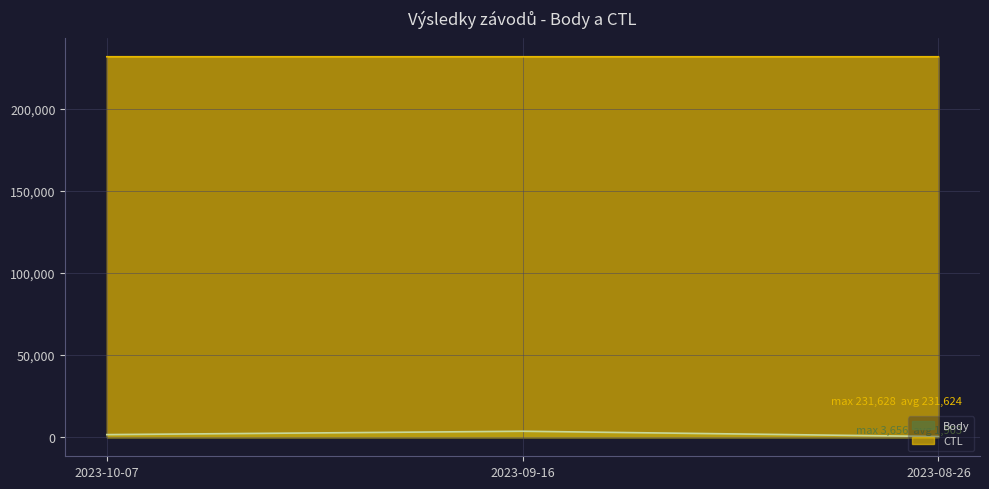

Which label corresponds to the largest value in the chart?

2023-10-07